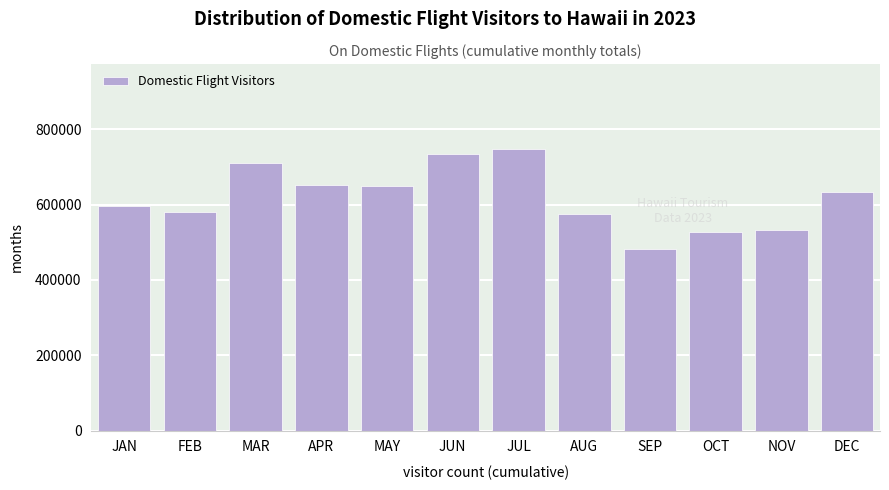

What is the ratio of the value at JUL to the value at APR?

1.1